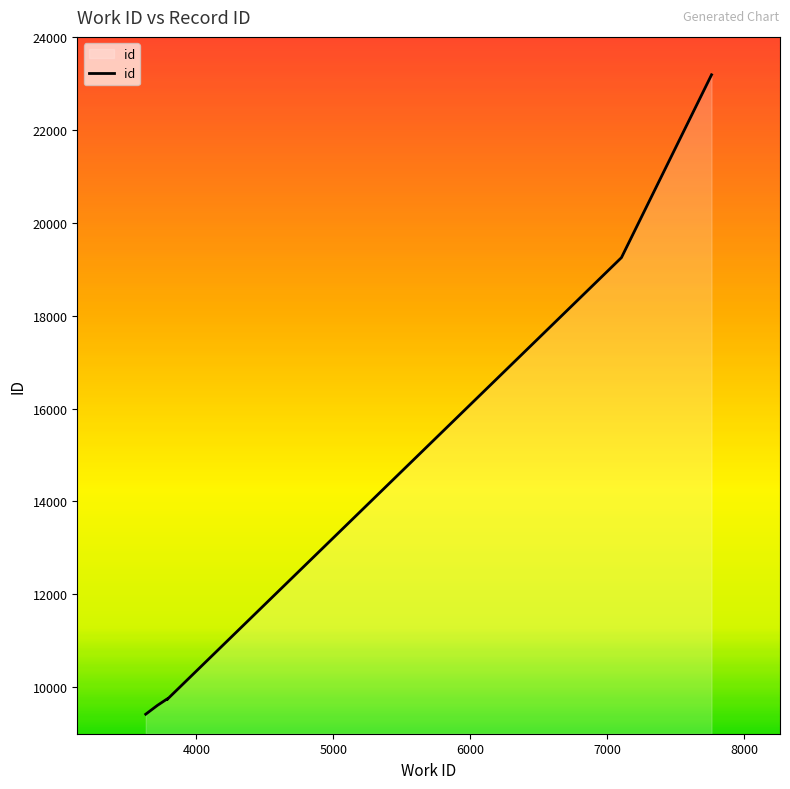

Rank the categories by value from highest to lowest.

7763, 7105, 3787, 3787, 3786, 3785, 3787, 3787, 3715, 3630